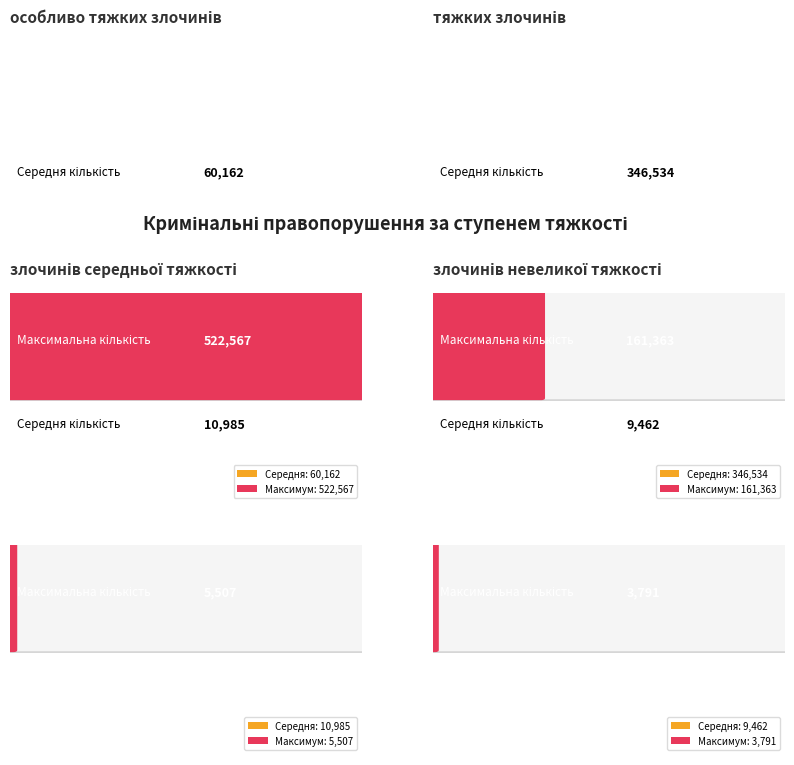

How many groups of bars are there?

6